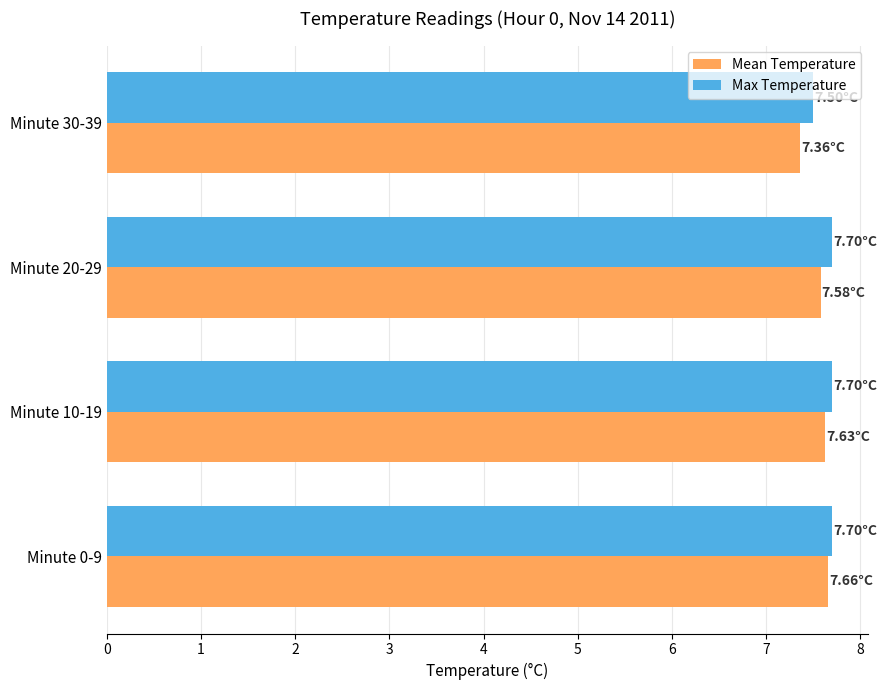

What is the difference between the maximum and minimum values in the Mean Temperature series?

0.3